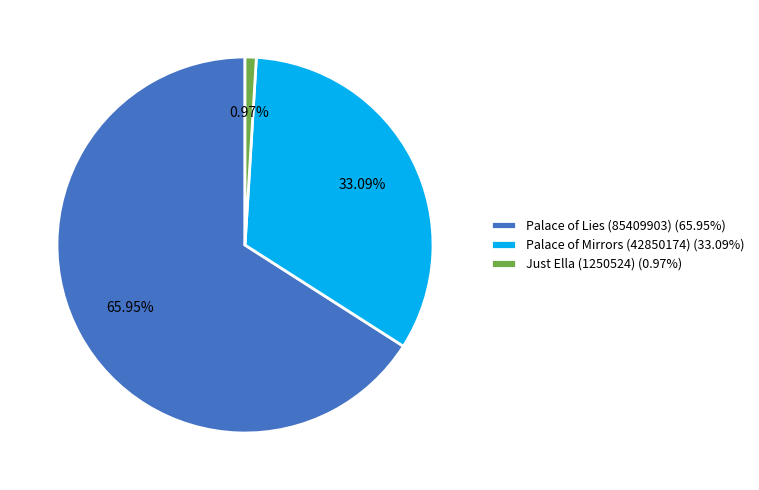

Which has a higher value, Palace of Mirrors (42850174) or Just Ella (1250524)?

Palace of Mirrors (42850174)